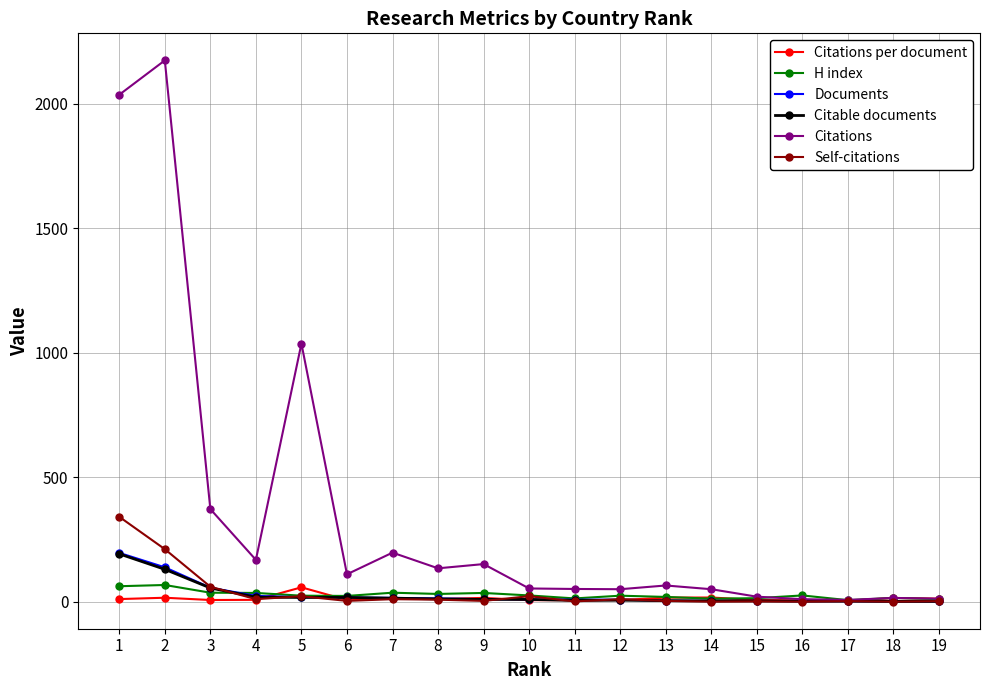

Where is the first local minimum for Citations?

4